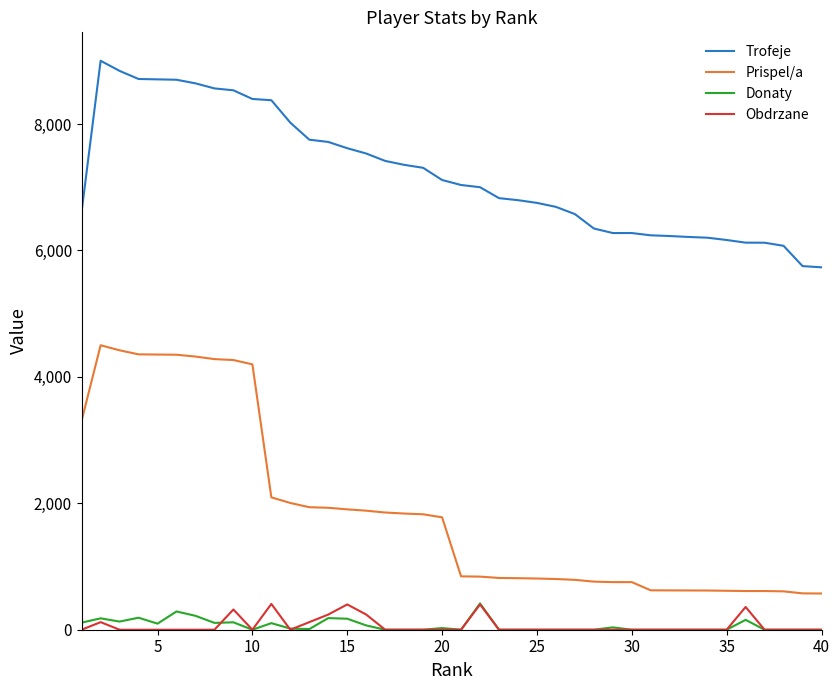

How many lines are shown in the chart?

4